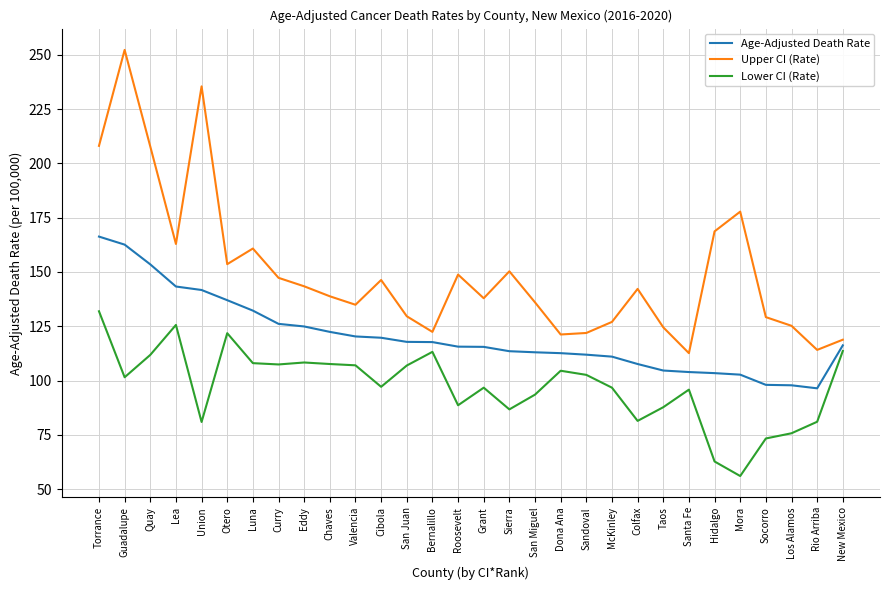

Which category has the highest value across all series?

Guadalupe